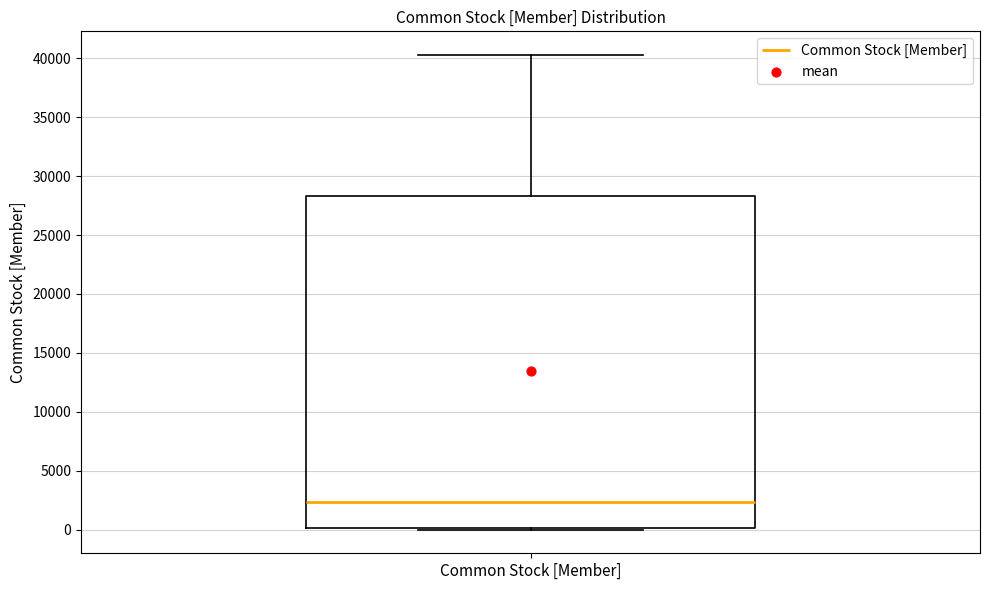

Read this box plot against the y-axis: the position of the median line, the range covered by the box, and the ends of both whiskers. The values are not printed on the chart, so give them approximately, as read against the axis.

median 2500, box 0 to 28500, whiskers 0 to 40500